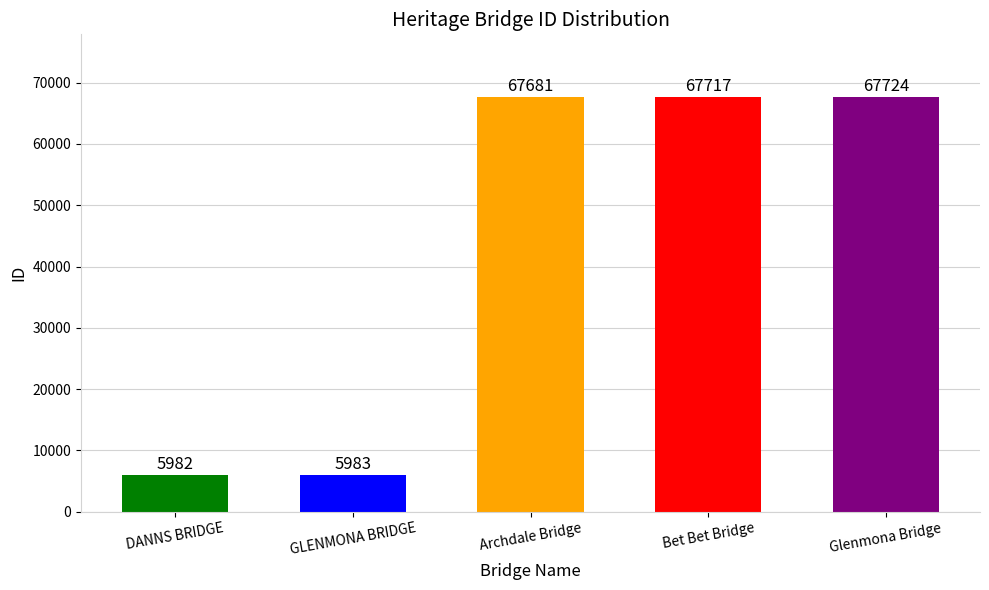

The value at DANNS BRIDGE is 5982. True or false?

True